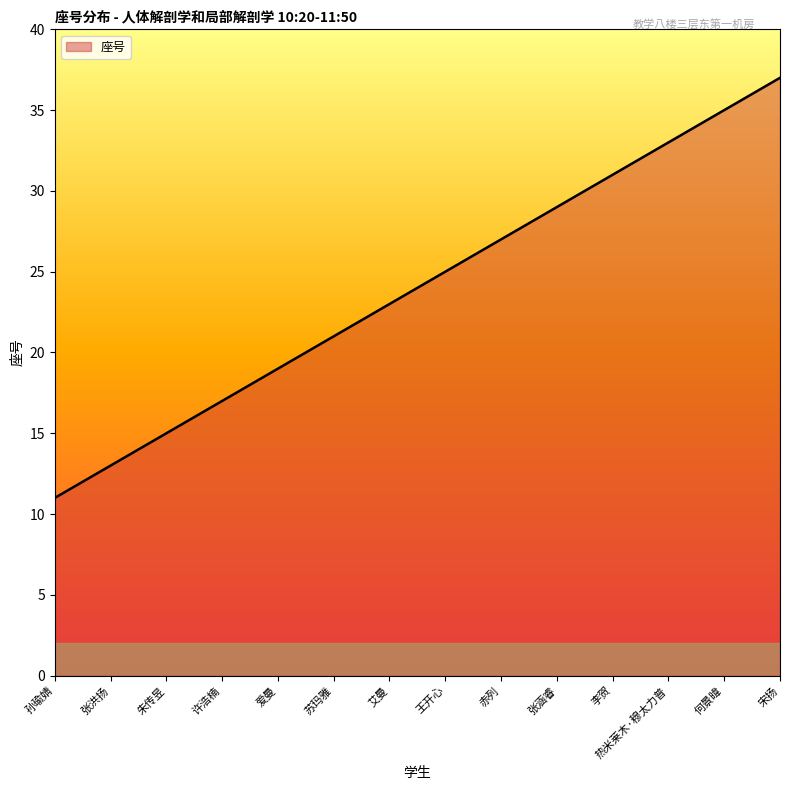

Which label corresponds to the smallest value in the chart?

孙瑜婧